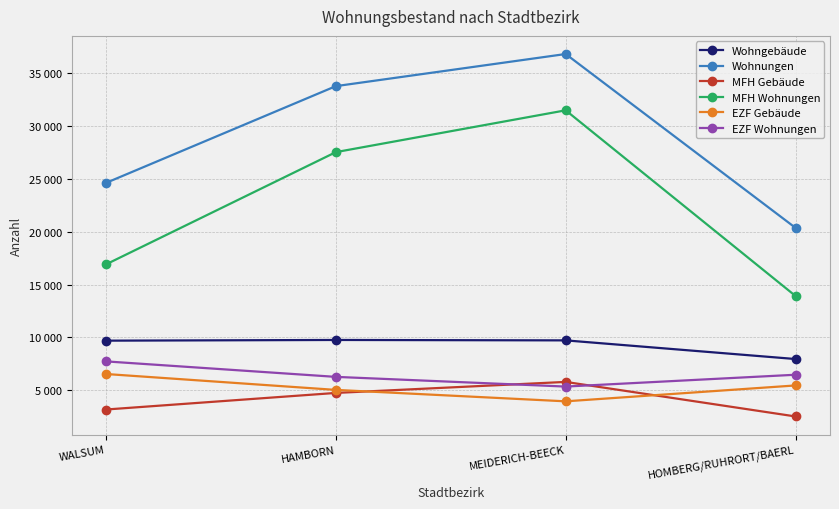

Does the chart have visible grid lines?

Yes